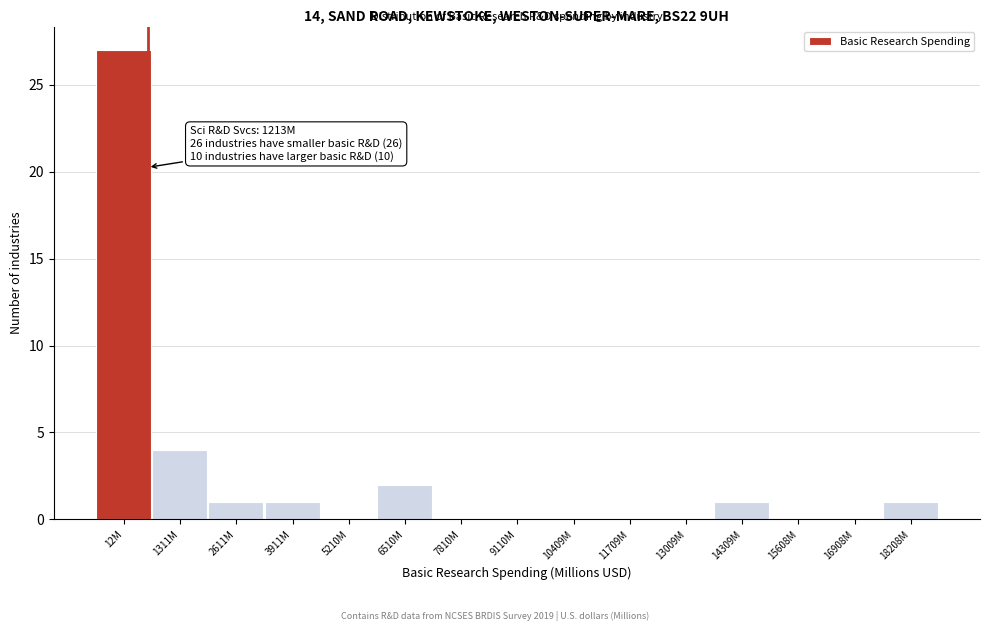

Reading left to right, list all the values displayed in this chart.

12M=27	1311M=4	2611M=1	3911M=1	5210M=0	6510M=2	7810M=0	9110M=0	10409M=0	11709M=0	13009M=0	14309M=1	15608M=0	16908M=0	18208M=1